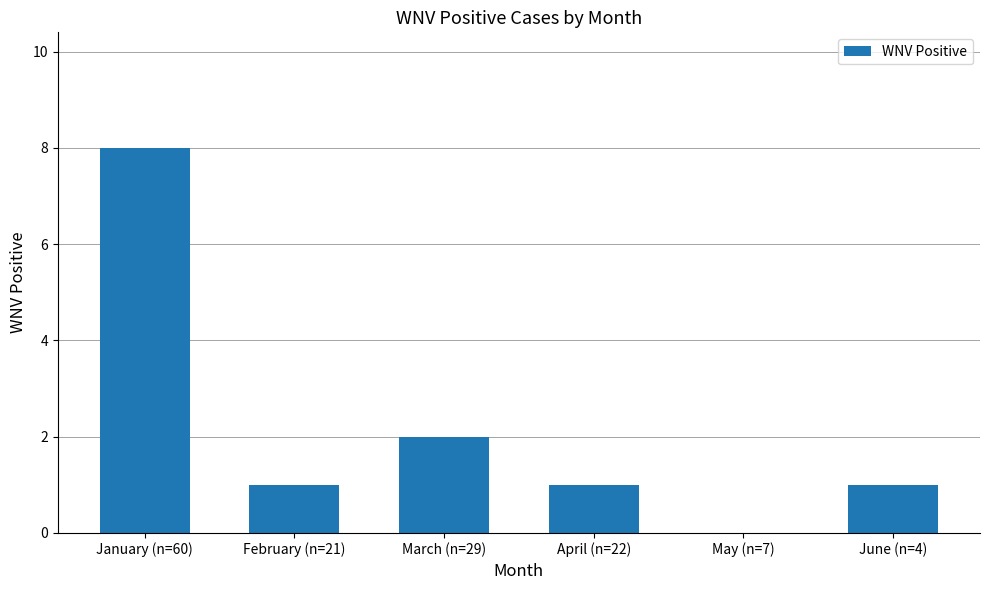

Reading right to left, what are all the values shown in this chart?

1	0	1	2	1	8